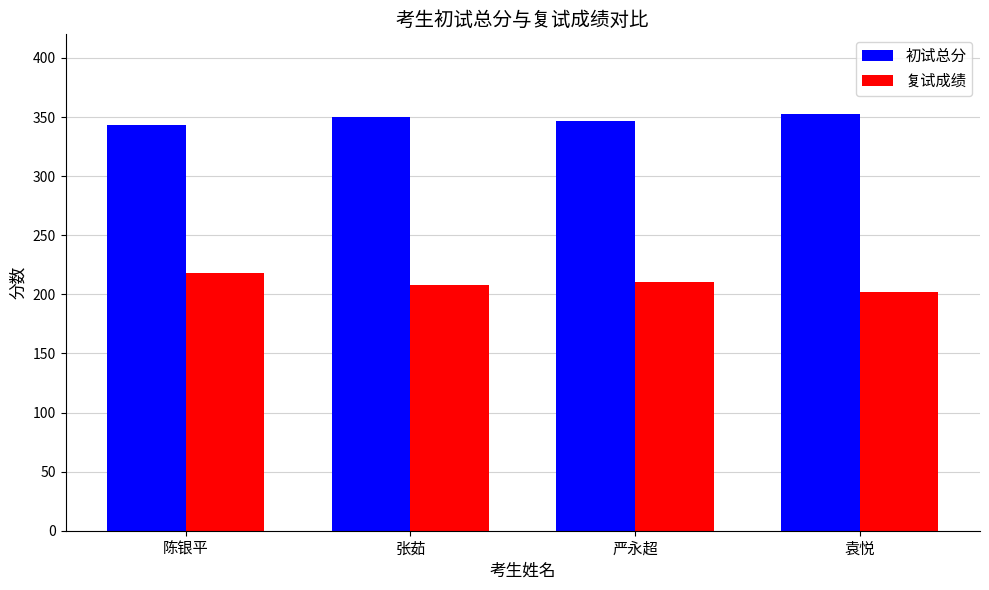

Is it true that 复试成绩 equals 118.4 at 张茹?

False